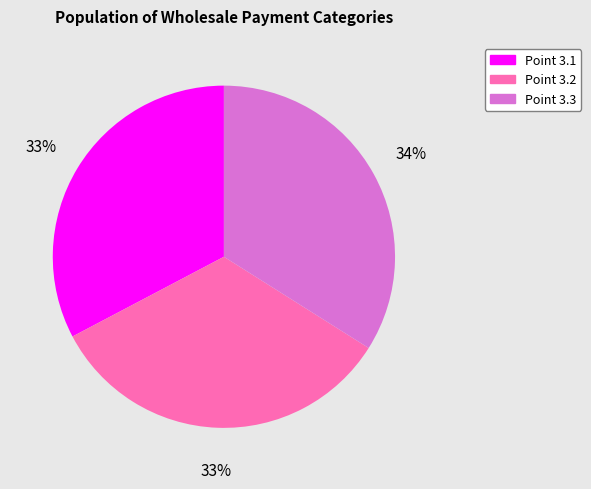

What percentage is the Point 3.3 slice, to the nearest percent?

34%